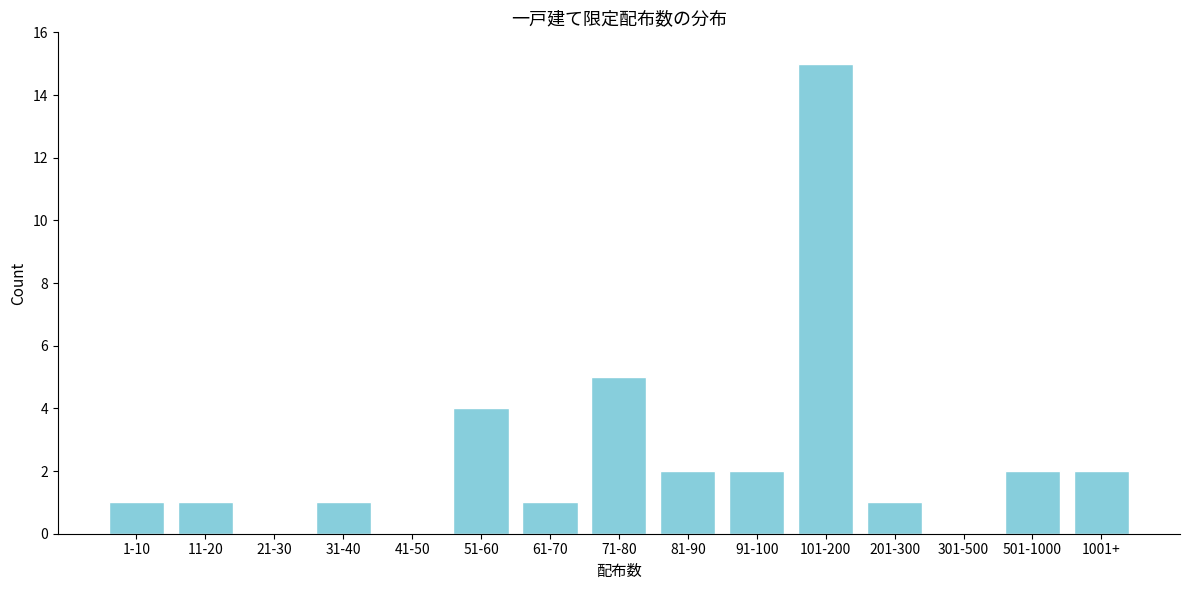

Reading left to right, extract all data points from this chart.

1-10=1	11-20=1	21-30=0	31-40=1	41-50=0	51-60=4	61-70=1	71-80=5	81-90=2	91-100=2	101-200=15	201-300=1	301-500=0	501-1000=2	1001+=2